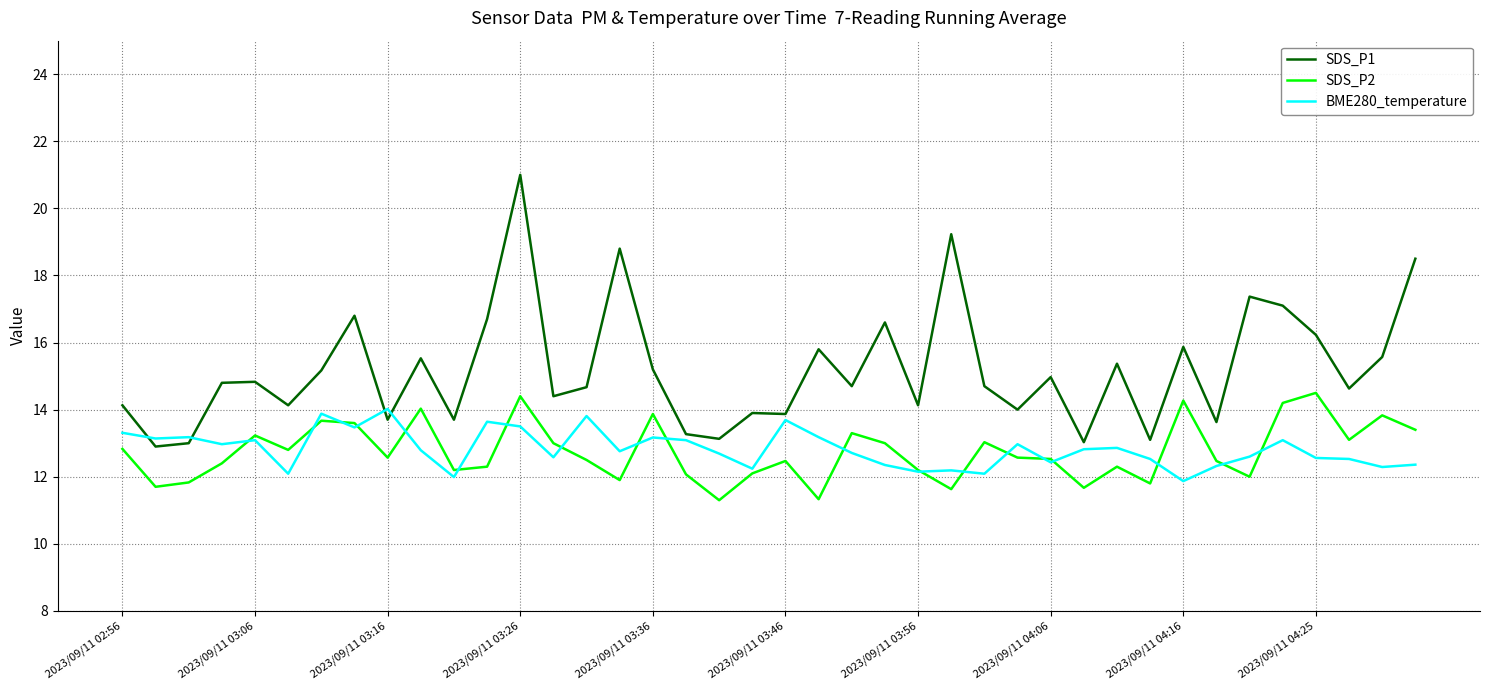

How many times do BME280_temperature and SDS_P1 cross each other?

4